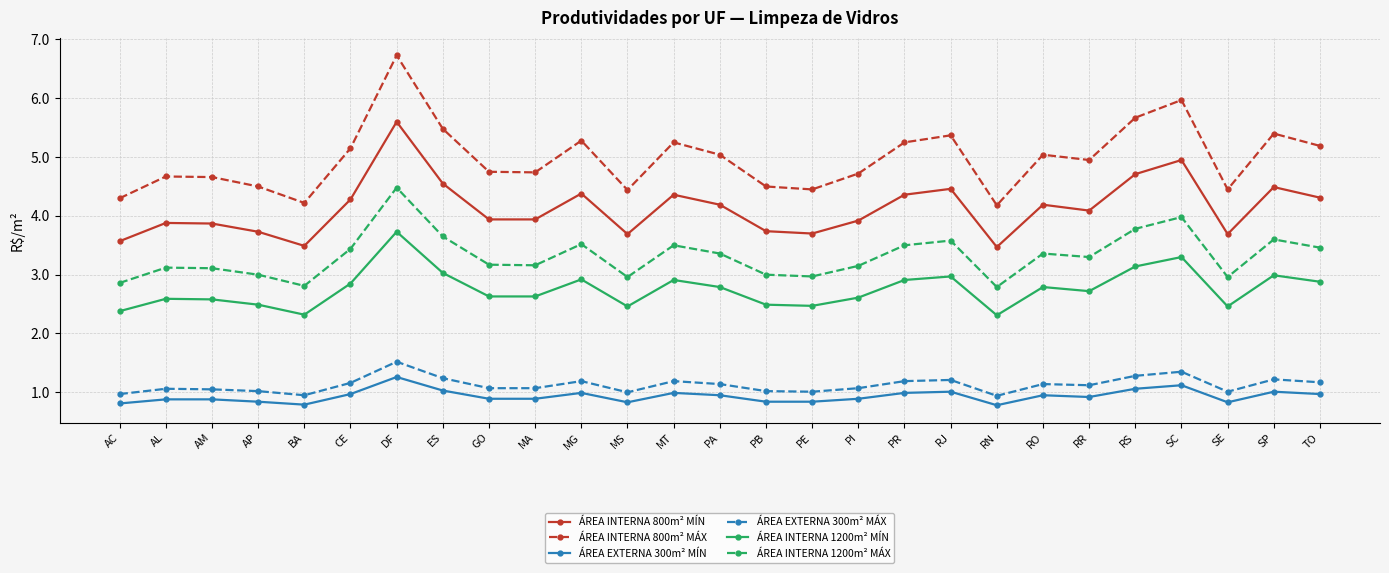

What is the total value across all series at MA?

16.4